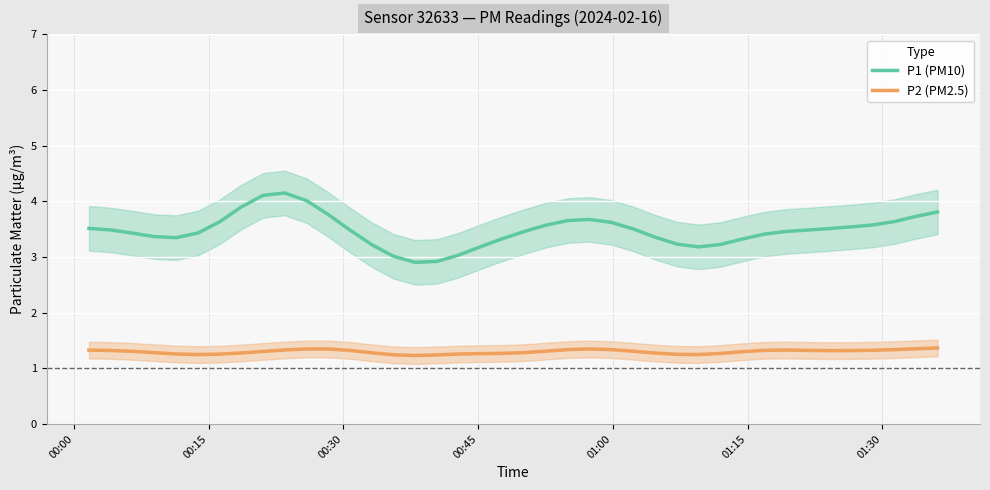

Rank the series by their average value, from highest to lowest.

P1, P2